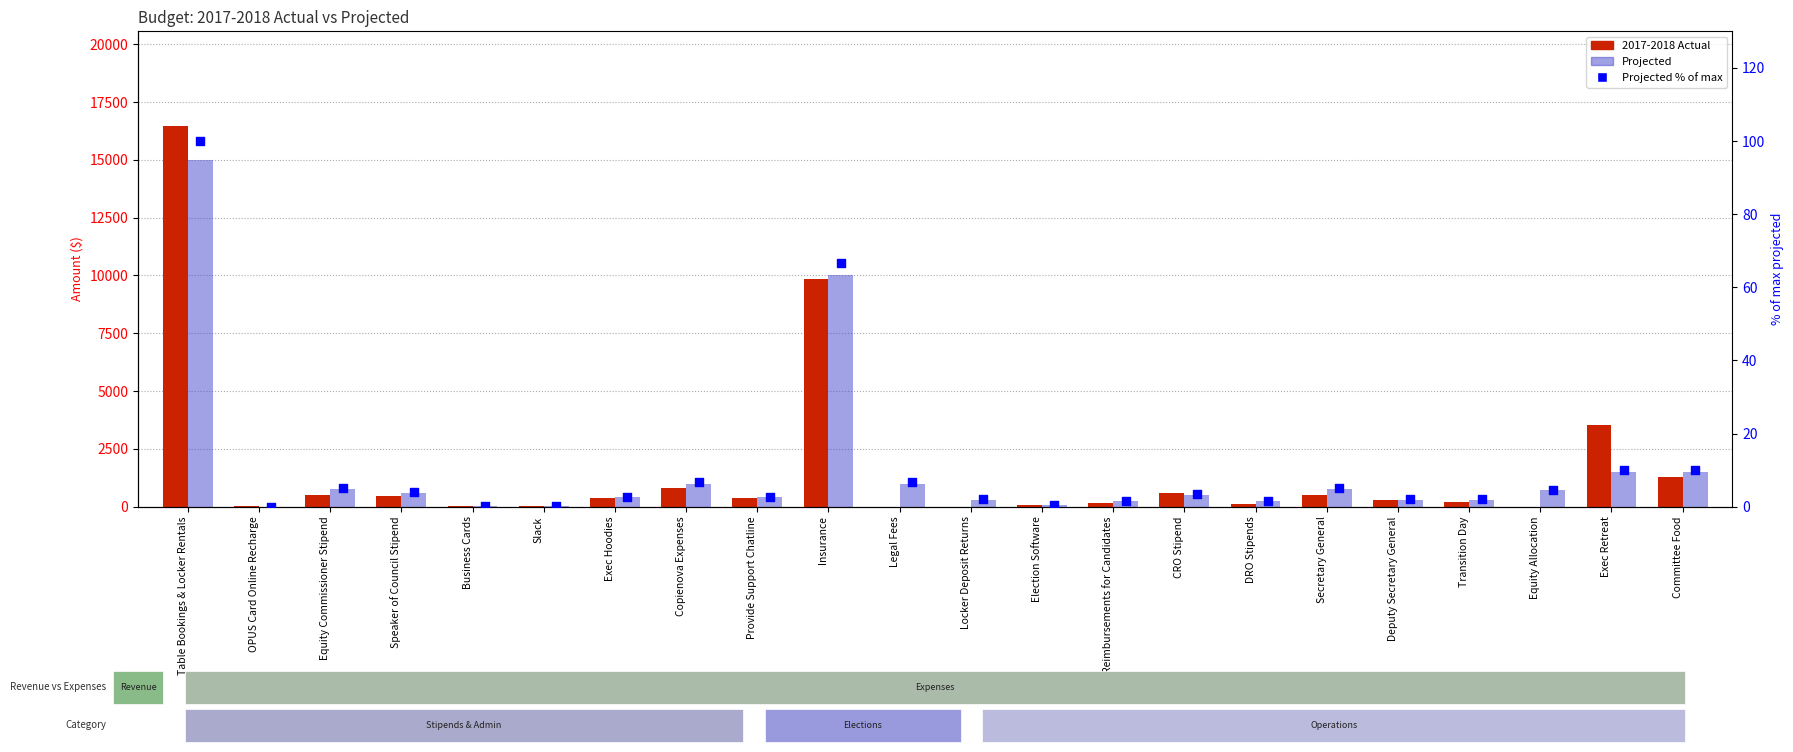

Which series has the widest spread of Y values?

2017-2018 Actual